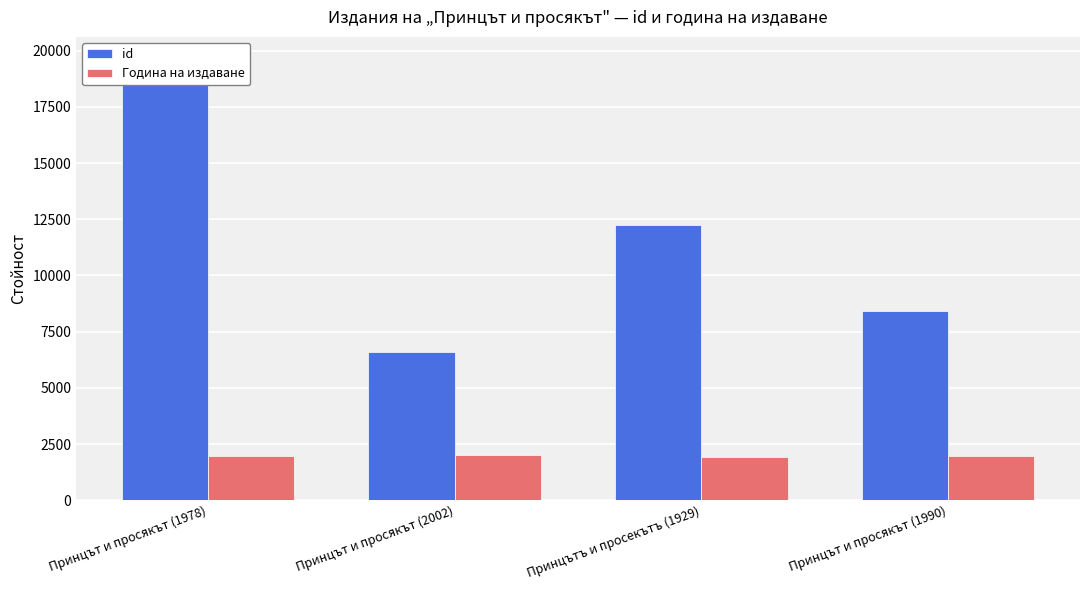

Between Принцът и просякът (1990) and Принцът и просякът (2002), which is larger?

Принцът и просякът (1990)